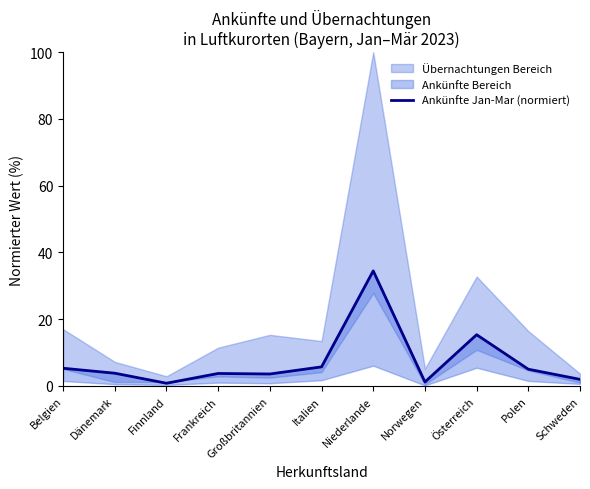

Reading left to right, what are all the values shown in this chart?

5.3	3.8	0.8	3.7	3.6	5.7	34.5	1.2	15.3	5.0	2.0